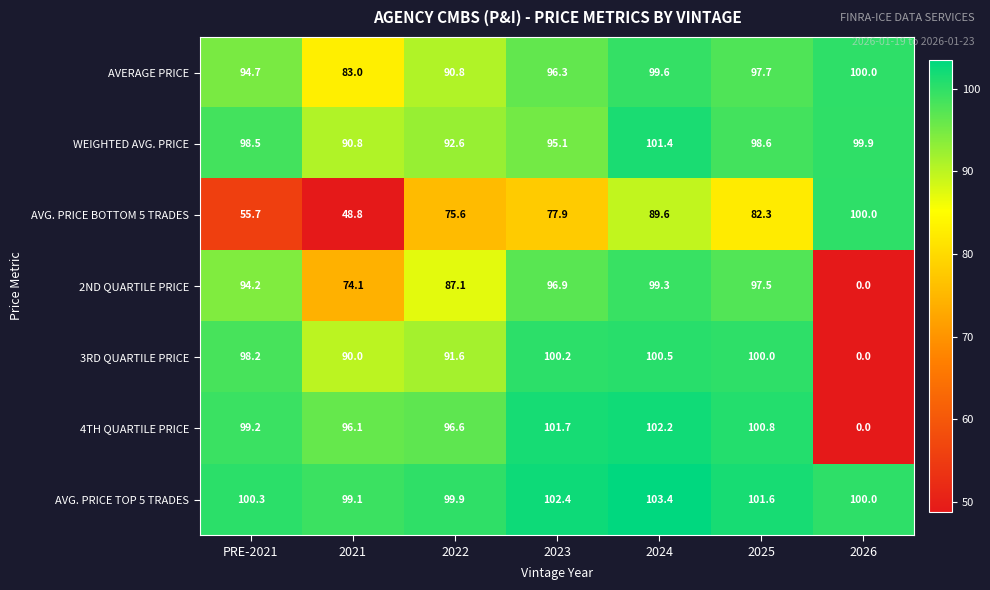

Which category has the lowest value across all series?

2026